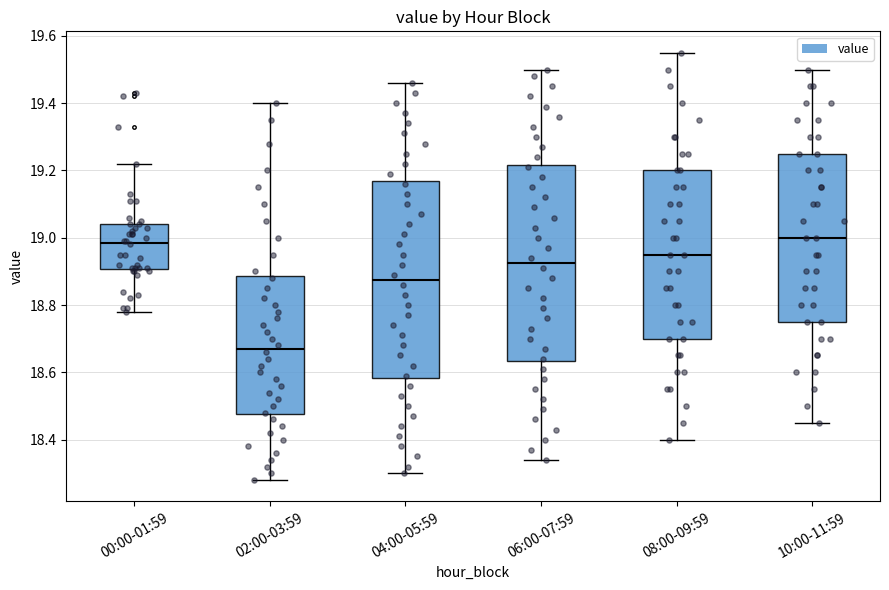

Reading left to right, transcribe this box plot: for each box, give where its median line is, the range the box spans, and where its two whiskers end, as read against the y-axis. The values are not printed on the chart, so give them approximately, as read against the axis.

00:00-01:59: median 18.98, box 18.90 to 19.04, whiskers 18.78 to 19.22
02:00-03:59: median 18.68, box 18.48 to 18.88, whiskers 18.28 to 19.40
04:00-05:59: median 18.88, box 18.58 to 19.16, whiskers 18.30 to 19.46
06:00-07:59: median 18.92, box 18.64 to 19.22, whiskers 18.34 to 19.50
08:00-09:59: median 18.96, box 18.70 to 19.20, whiskers 18.40 to 19.56
10:00-11:59: median 19.00, box 18.76 to 19.26, whiskers 18.46 to 19.50